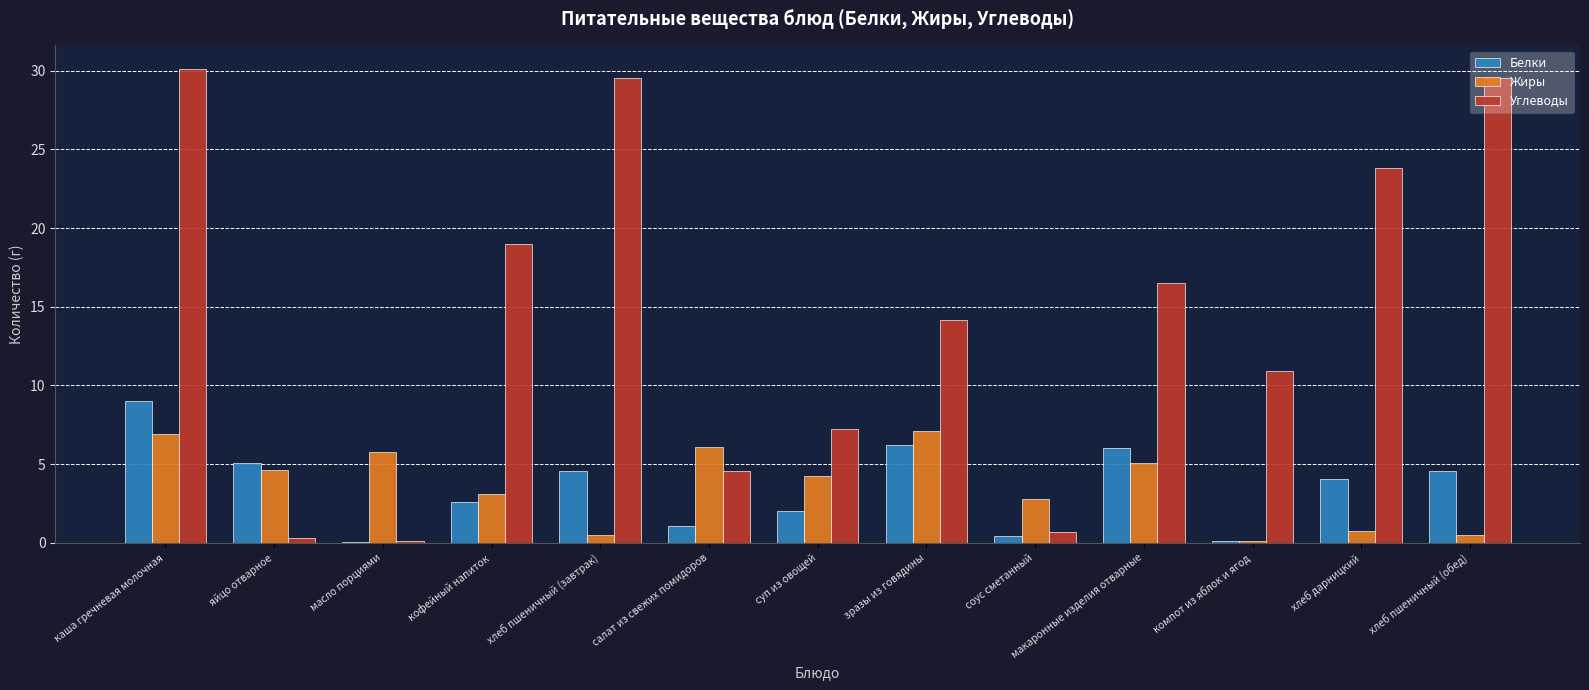

What is the highest value of the Белки series?

9.0